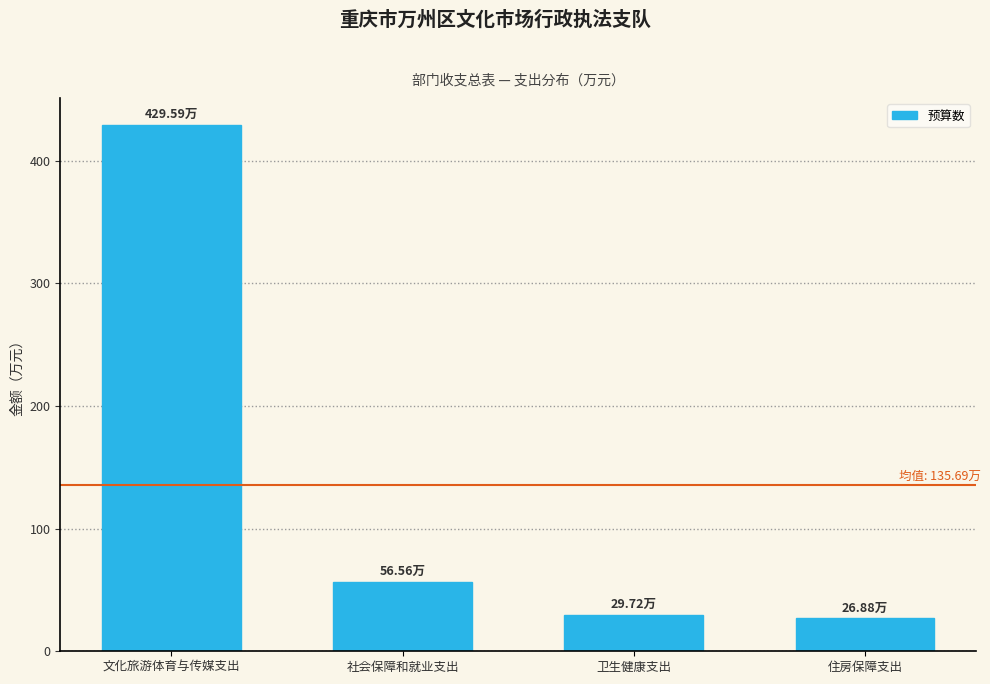

What is the label of the 1st bar from the left?

文化旅游体育与传媒支出